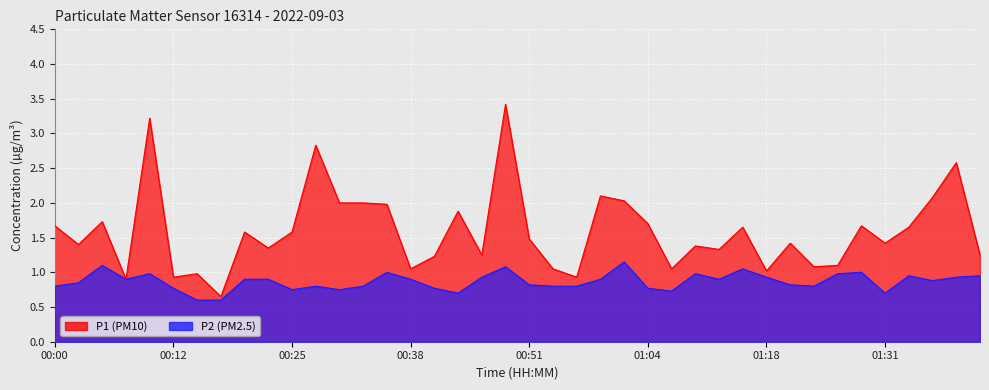

What is the label of the 28th point from the left?

01:10